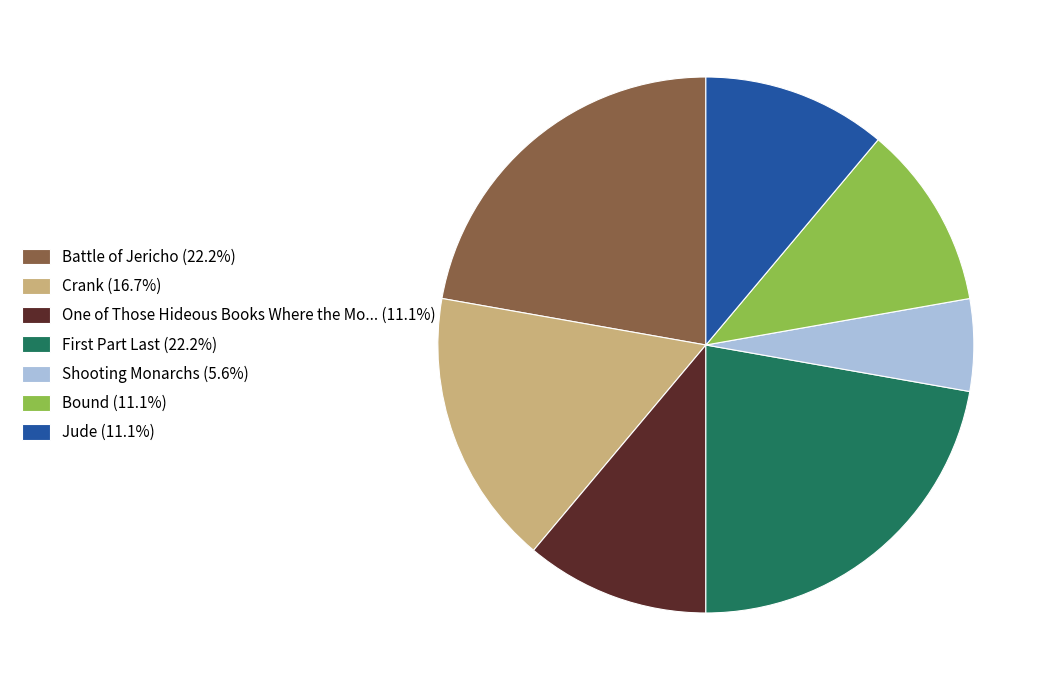

What is the ratio of the value at One of Those Hideous Books Where the Mo... (11.1%) to the value at Battle of Jericho (22.2%)?

0.5